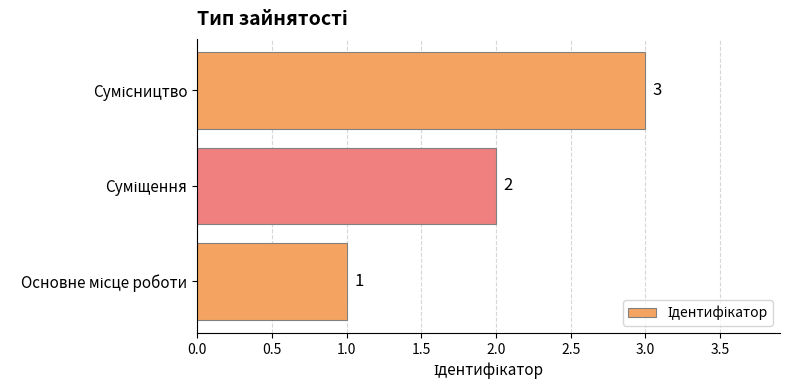

Count the values in the range 1 to 3.

3